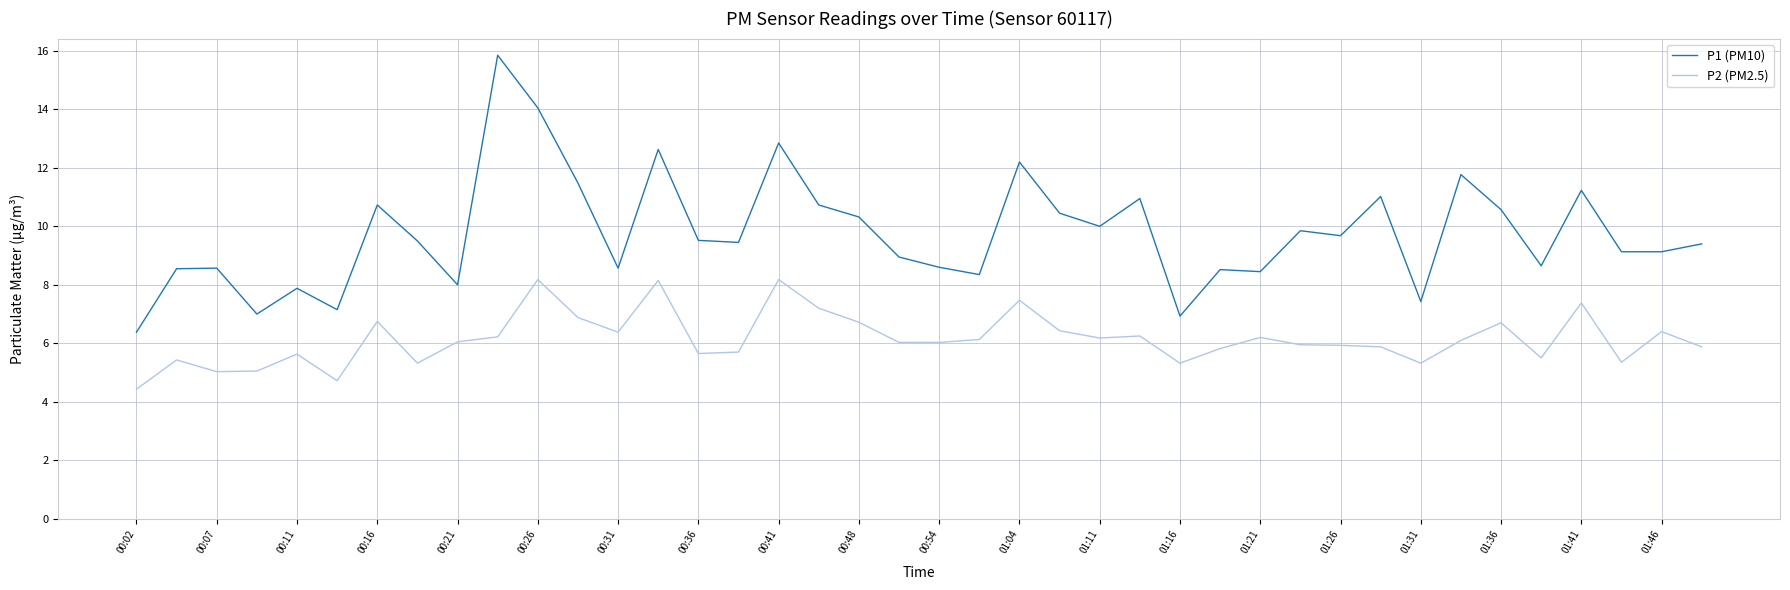

What is the maximum value for P2 (PM2.5)?

8.2